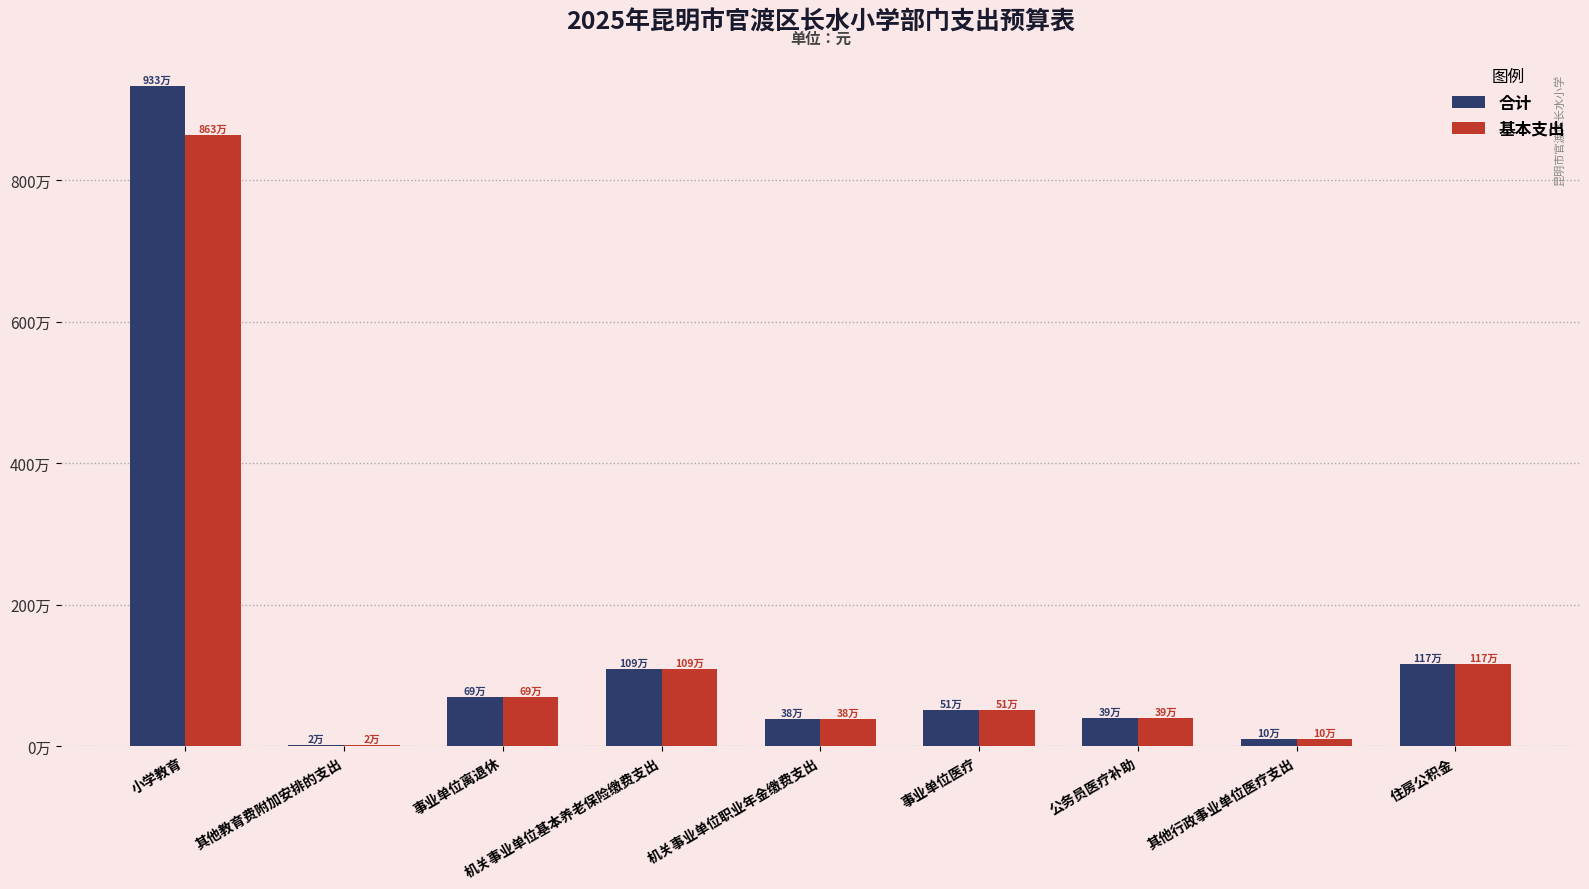

Rank the series at 其他教育费附加安排的支出 from highest to lowest value.

合计, 基本支出